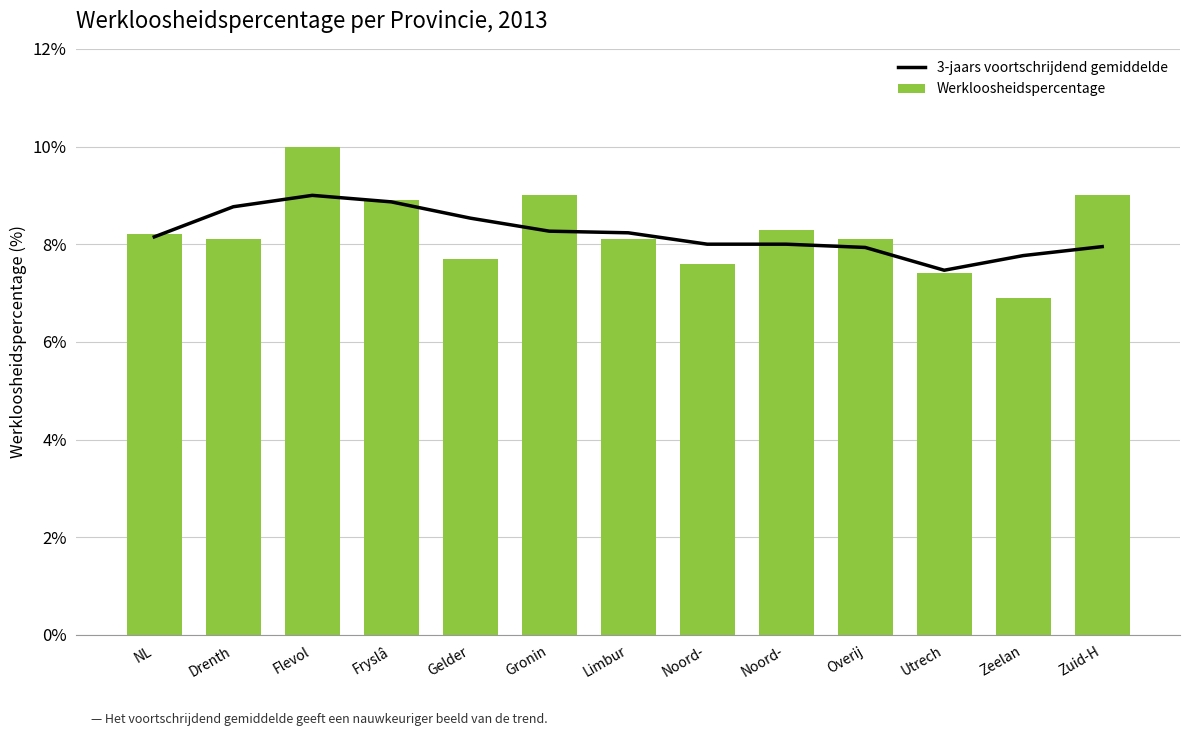

Is the value of Werkloosheidspercentage at Fryslâ greater than the value of 3-jaars voortschrijdend gemiddelde at Drenth?

Yes